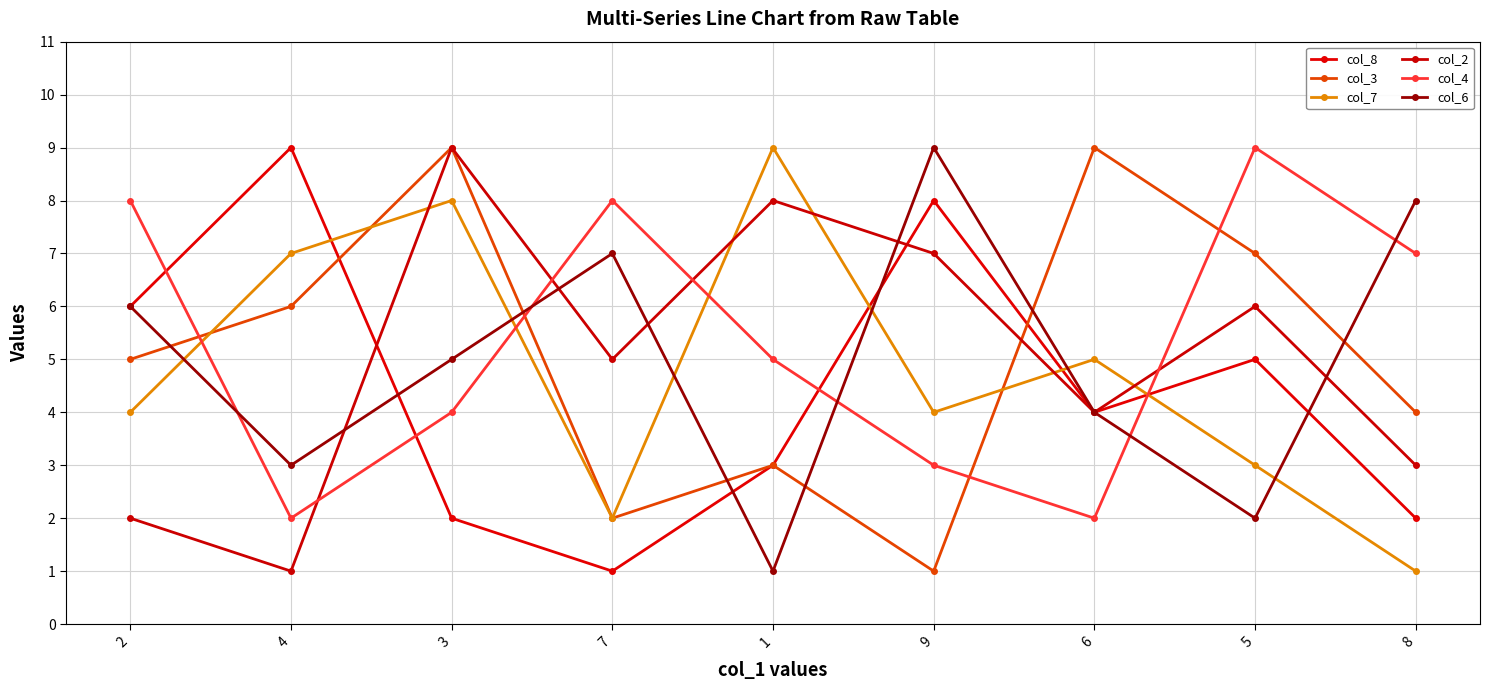

What is the difference between the col_2 values at 7 and 8?

2